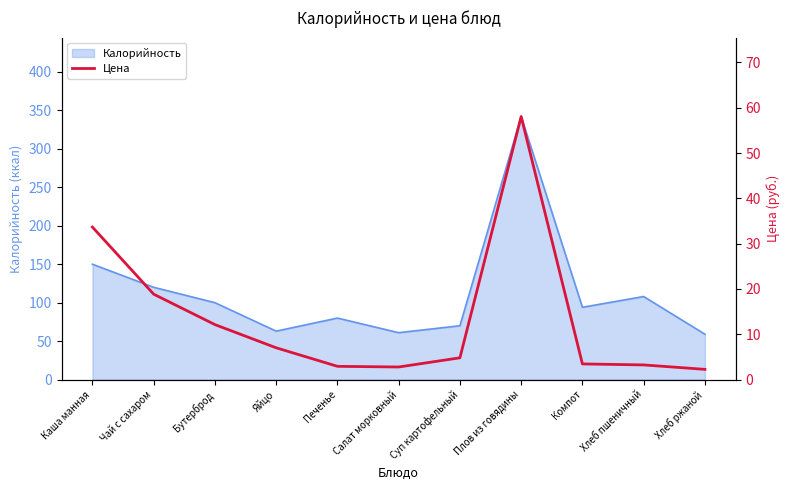

True or false: the data shows 2.0 at Компот.

False